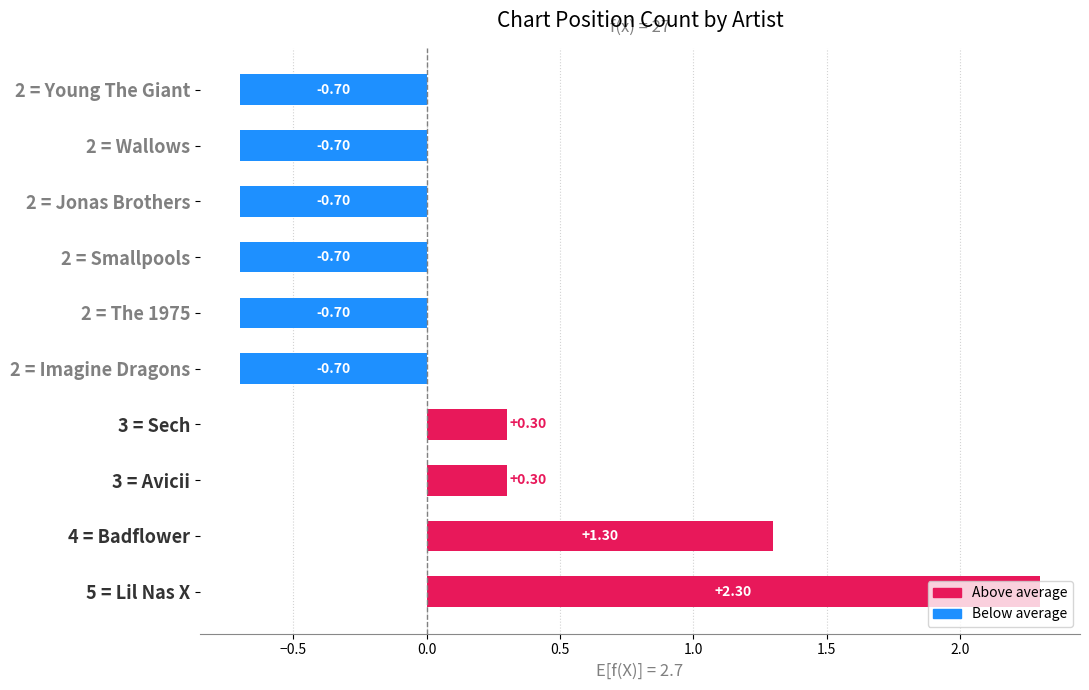

What is the change in value from 3 = Avicii to 2 = Wallows?

-1.0